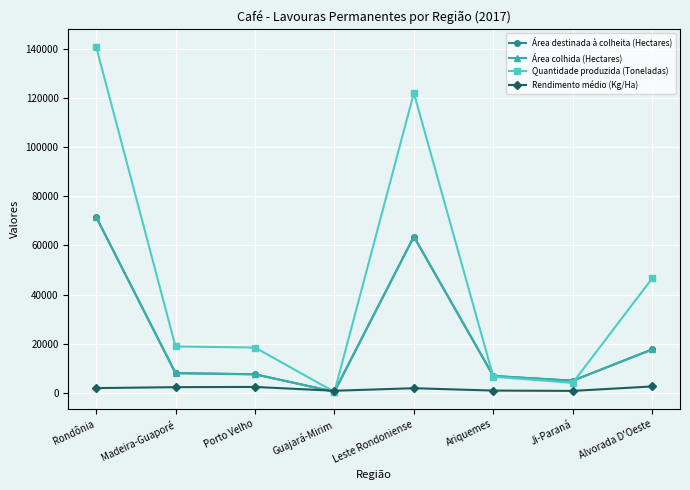

At which category is the sum across all series the highest?

Rondônia